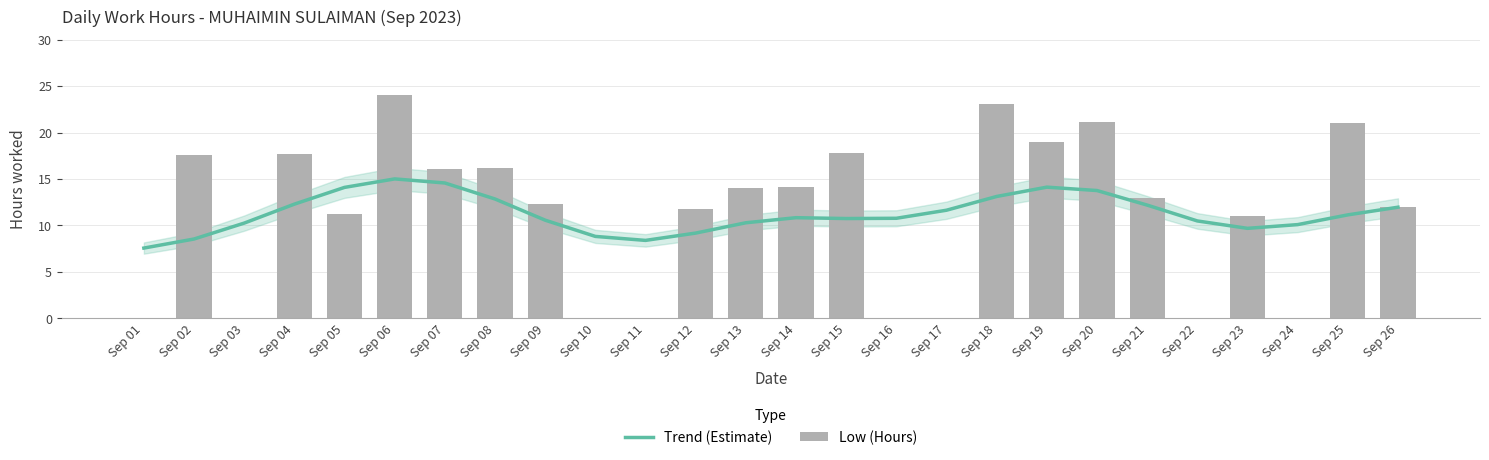

What is the sum of the Trend (Estimate) values at Sep 10 and Sep 04?

21.1